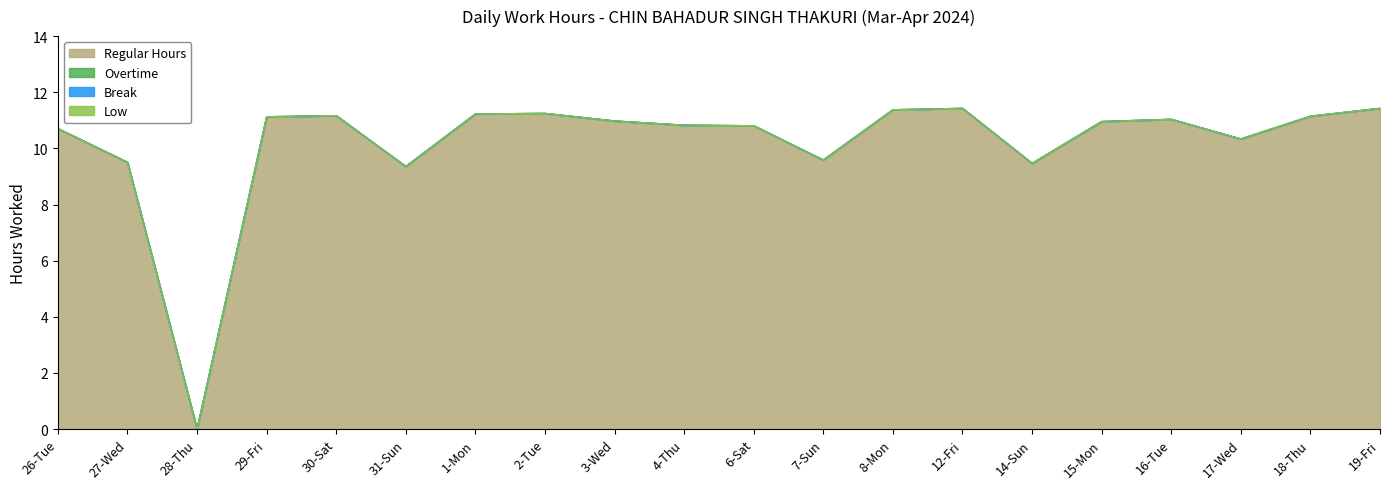

How many series are shown in this chart?

4